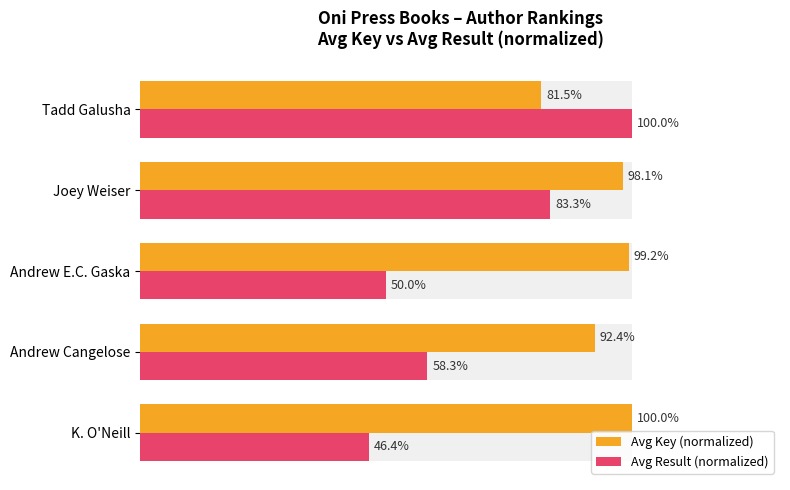

Count the number of data series in this chart.

2